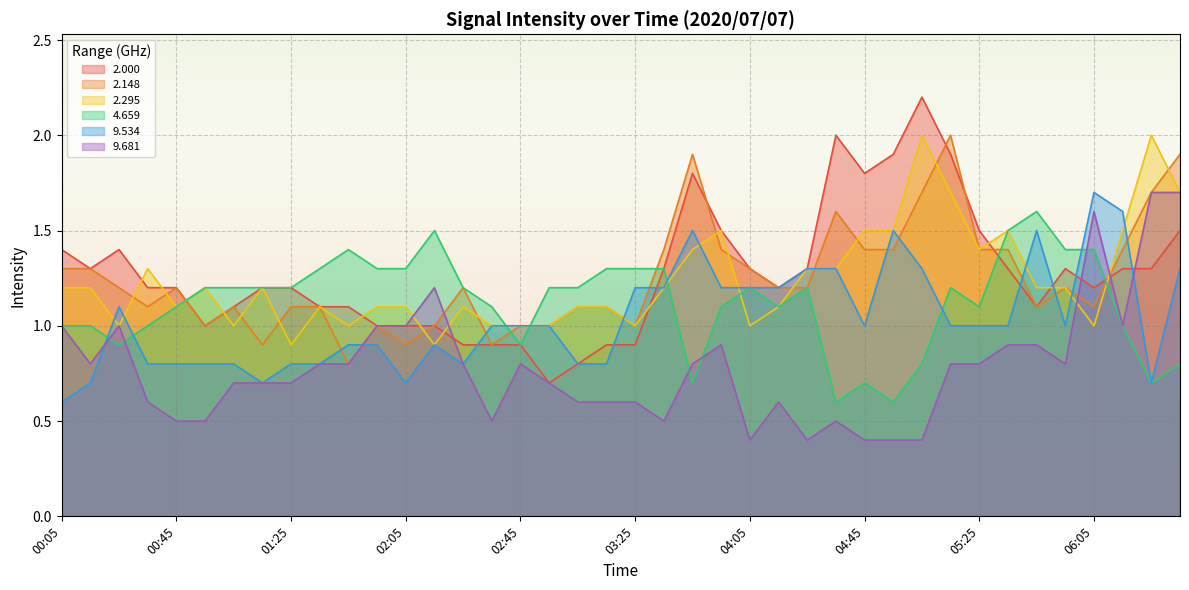

What is the sum of the 2.148 values at 02:15 and 04:15?

2.2